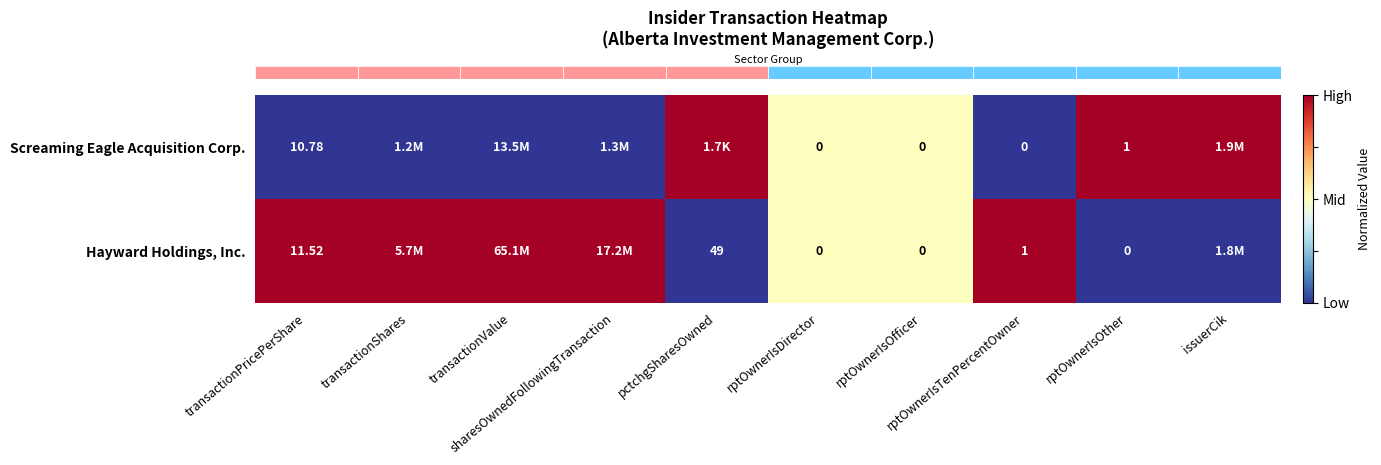

How many values in the row_1 series are below 1?

5